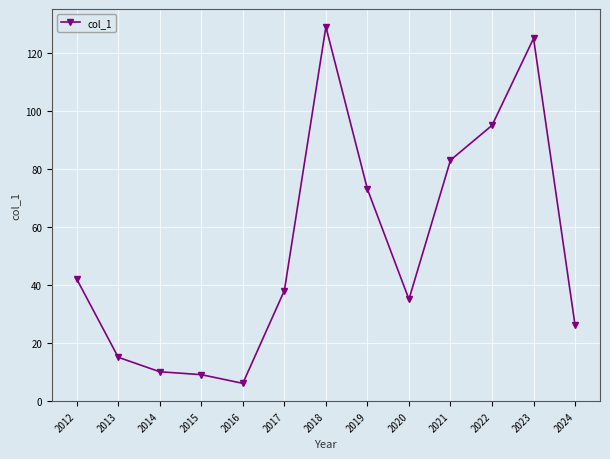

Does the chart have visible grid lines?

Yes